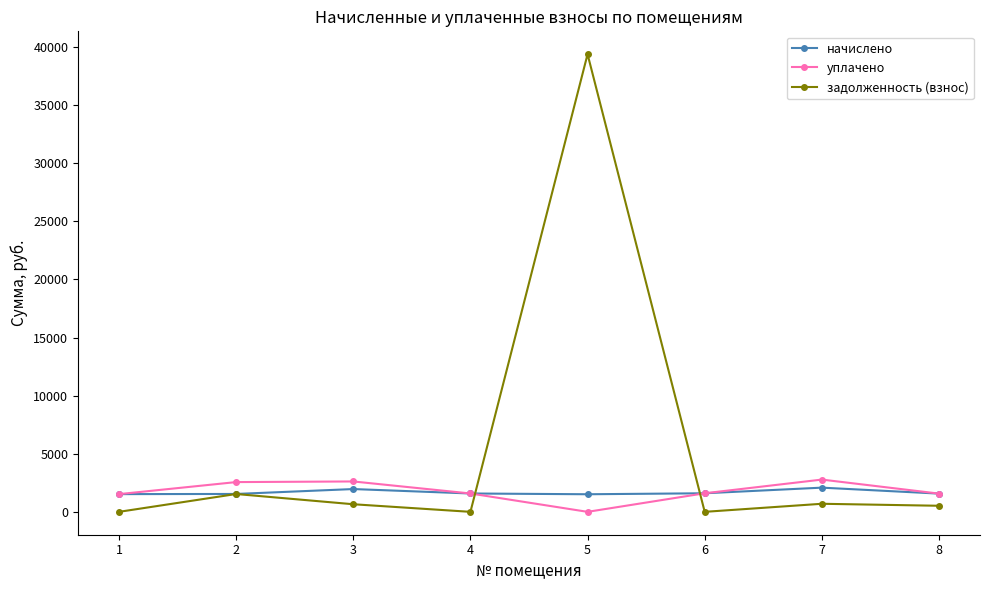

How many intersections are there between задолженность (взнос) and уплачено?

2